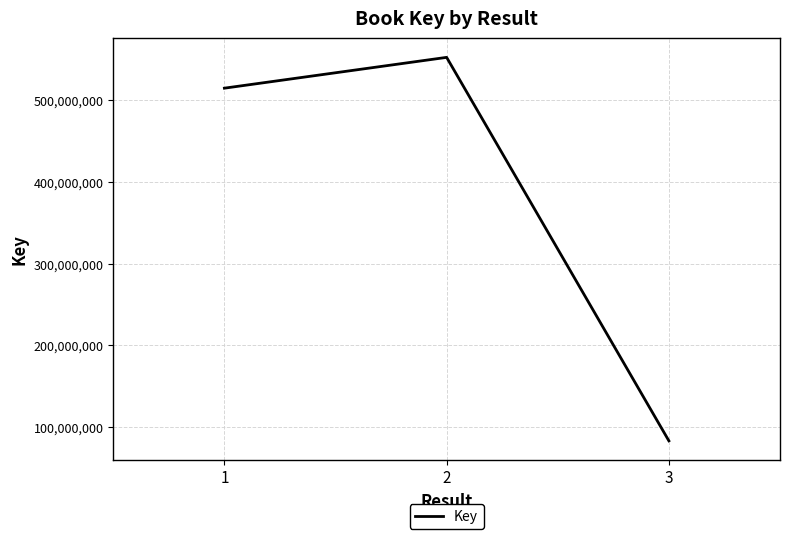

How many distinct data groups are displayed?

1